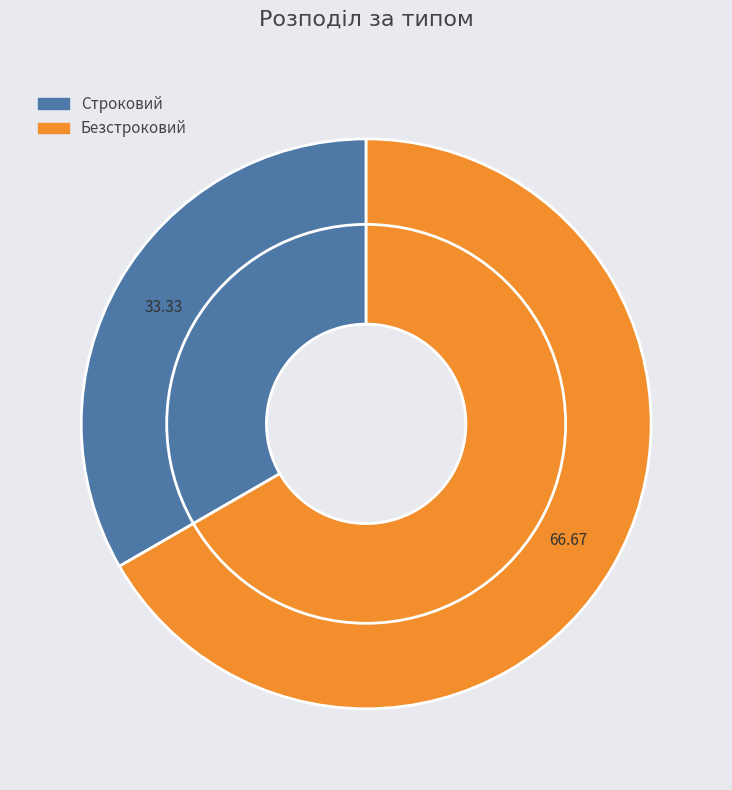

To the nearest percent, what is the difference between the largest and smallest slice percentages?

33%